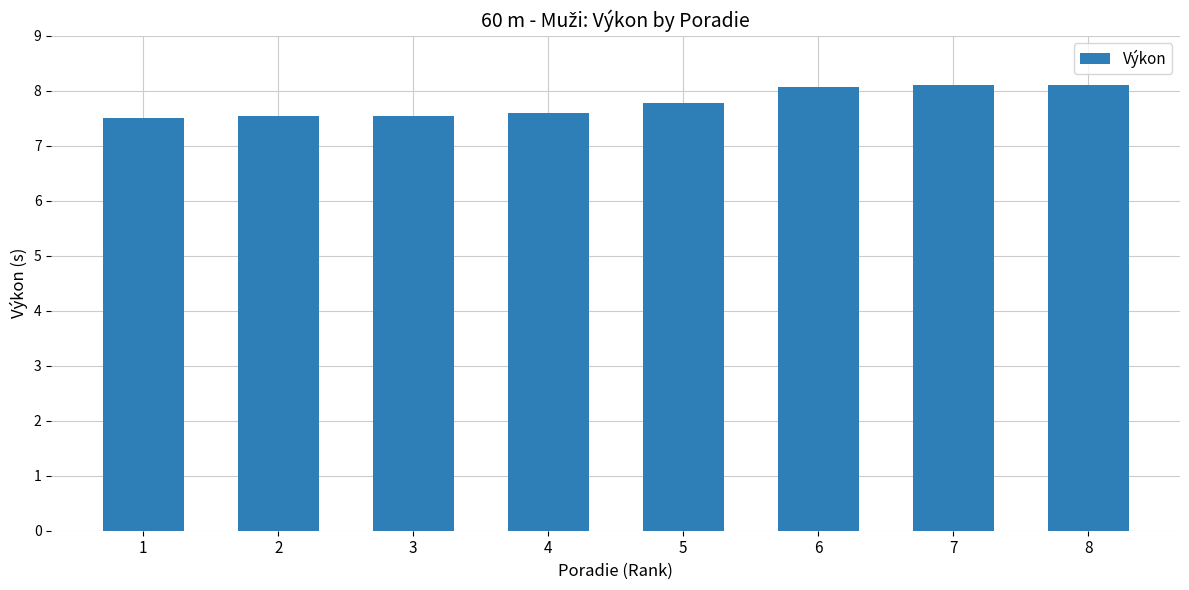

True or false: the data shows 7.6 at 4.

True